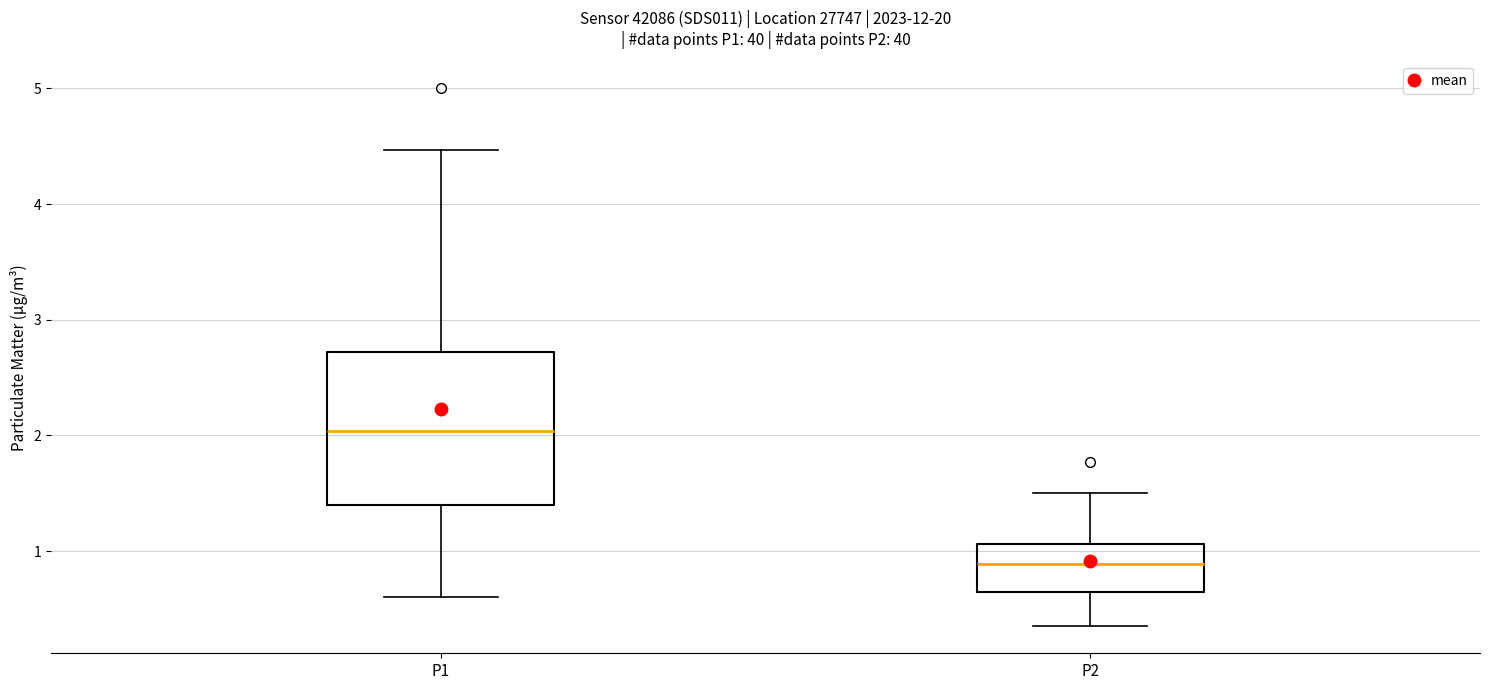

Which box has the lowest median line?

P2